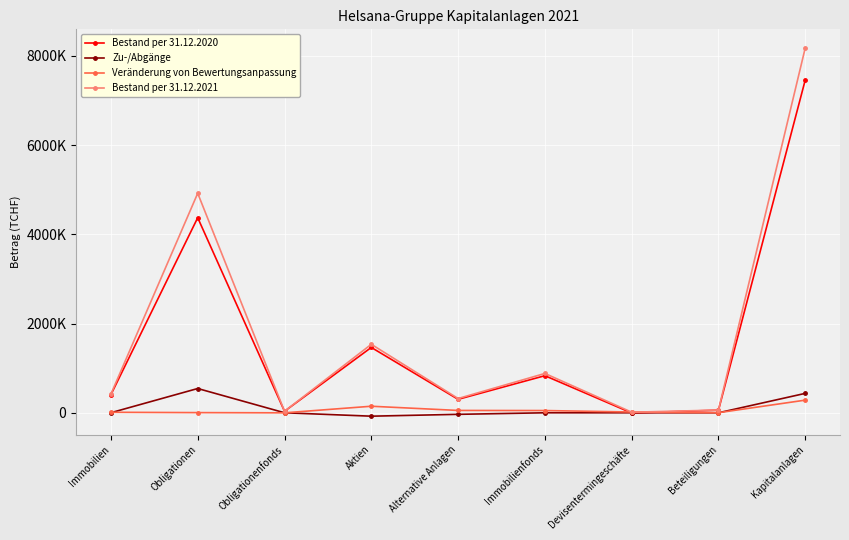

What are all the series names shown in the legend?

Bestand per 31.12.2020, Zu-/Abgänge, Veränderung von Bewertungsanpassung, Bestand per 31.12.2021